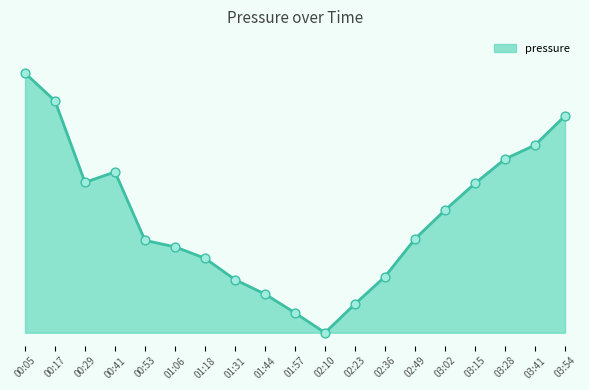

Does the chart have visible grid lines?

No